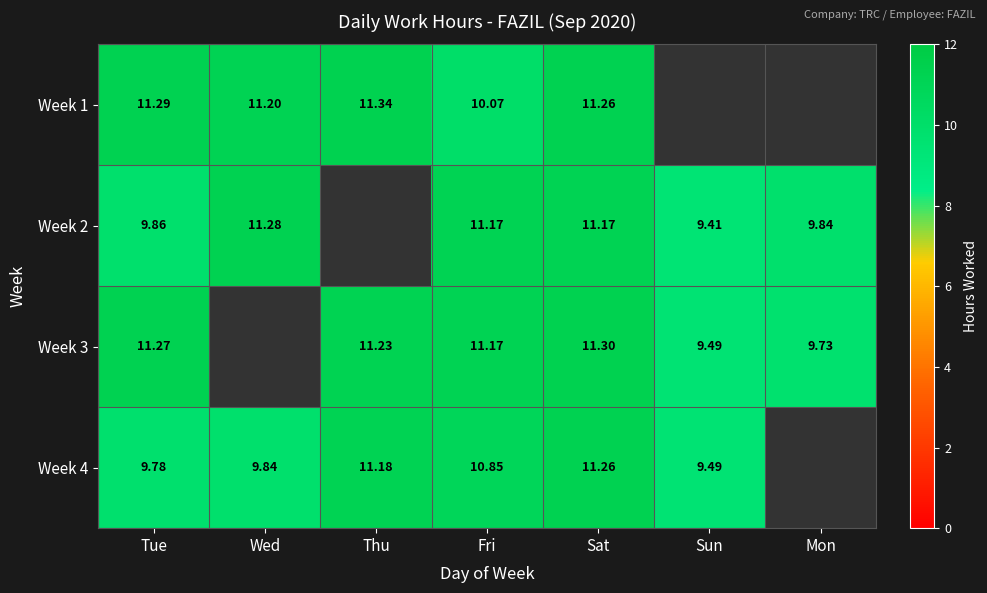

What is the total value across all series at Sat?

45.0